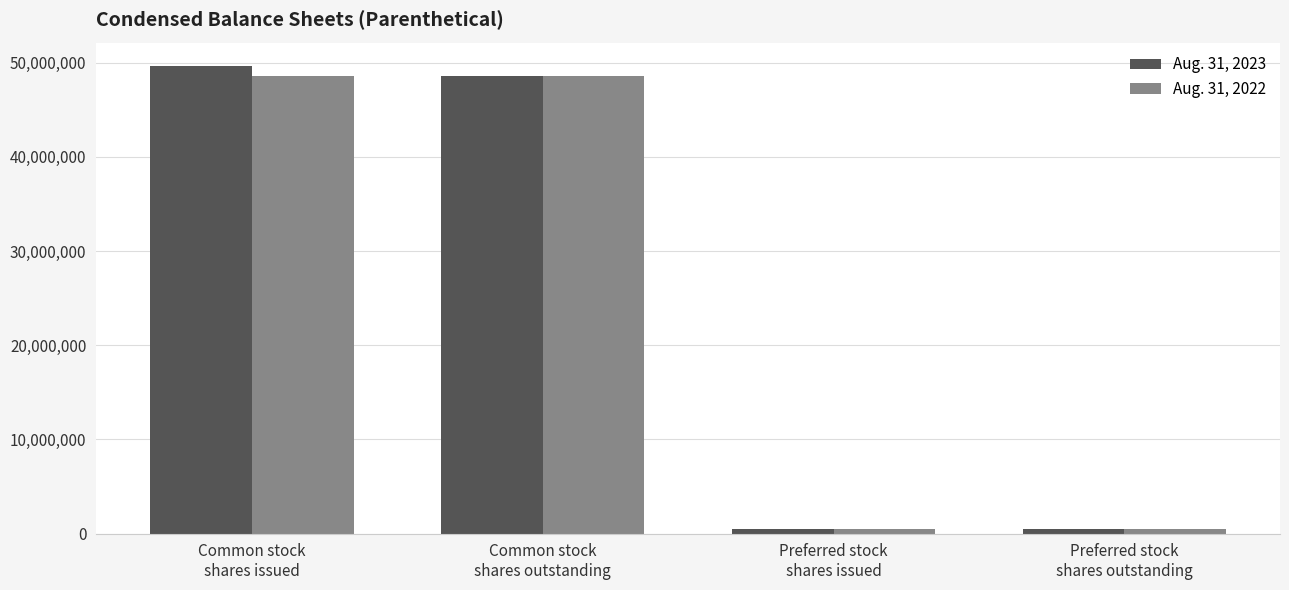

What is the greatest value displayed?

49665649